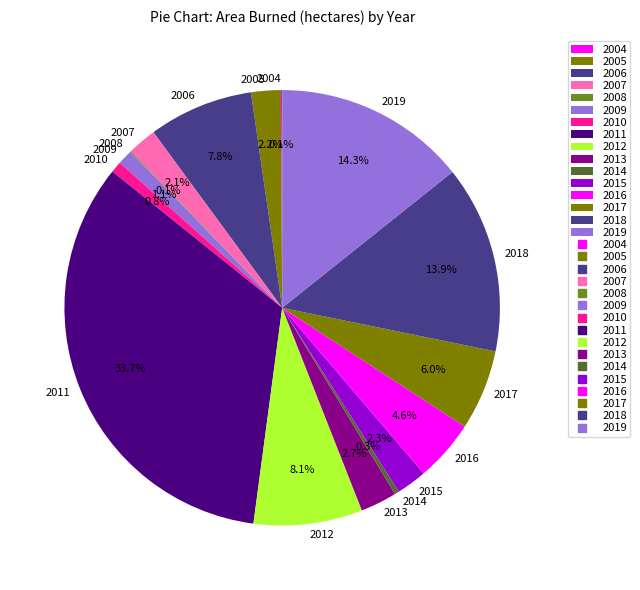

What is the ratio of the value at 2011 to the value at 2017?

5.6